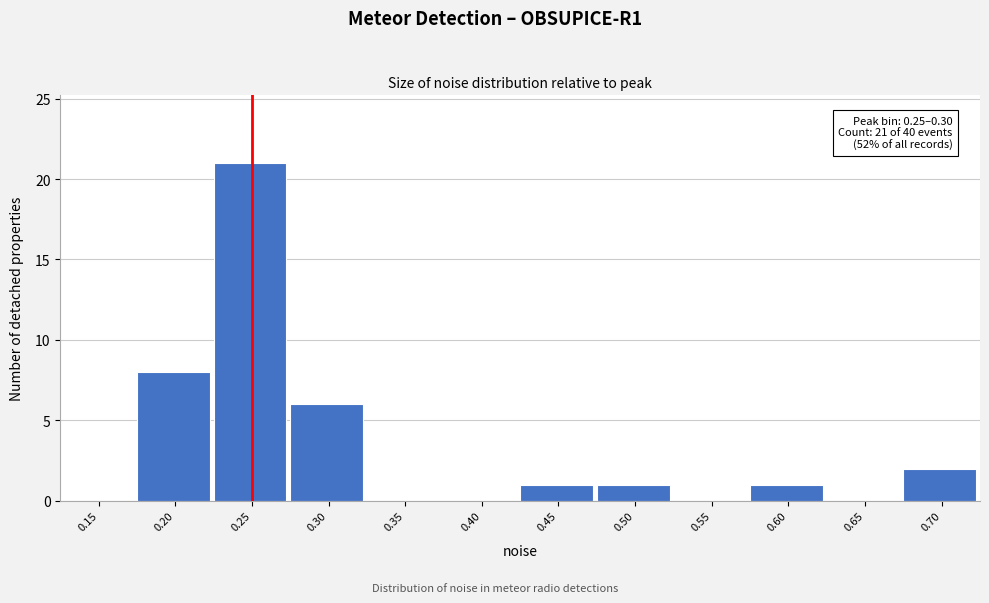

Reading right to left, list all the values displayed in this chart.

0.70=2	0.65=0	0.60=1	0.55=0	0.50=1	0.45=1	0.40=0	0.35=0	0.30=6	0.25=21	0.20=8	0.15=0